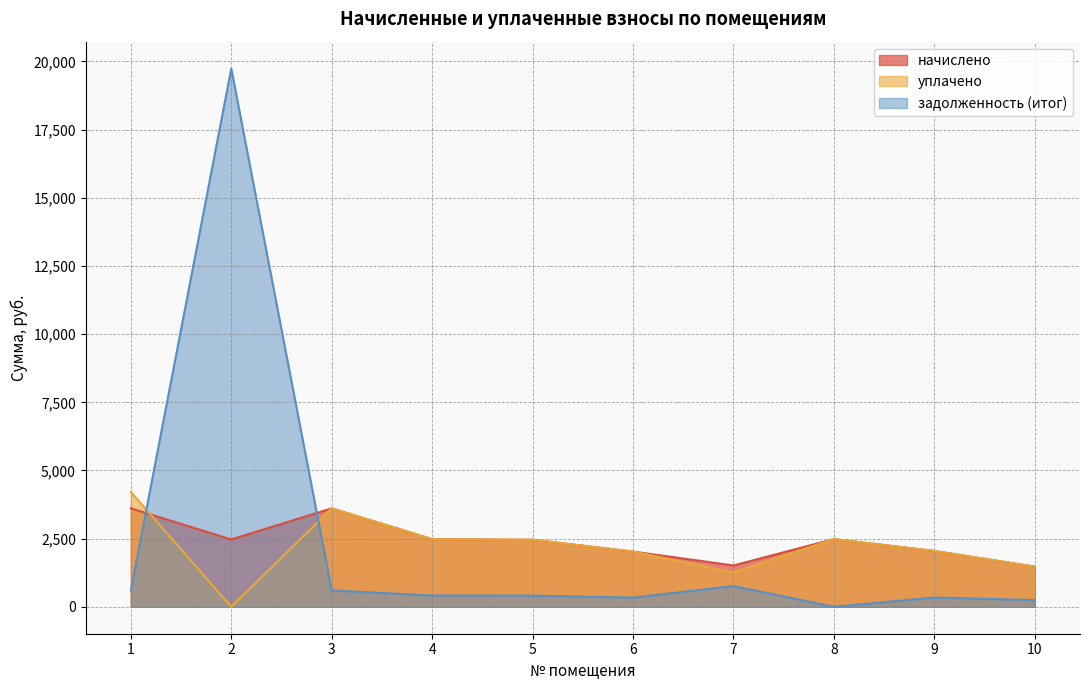

What is the value of the задолженность (итог) point at the 6th from the left?

337.7